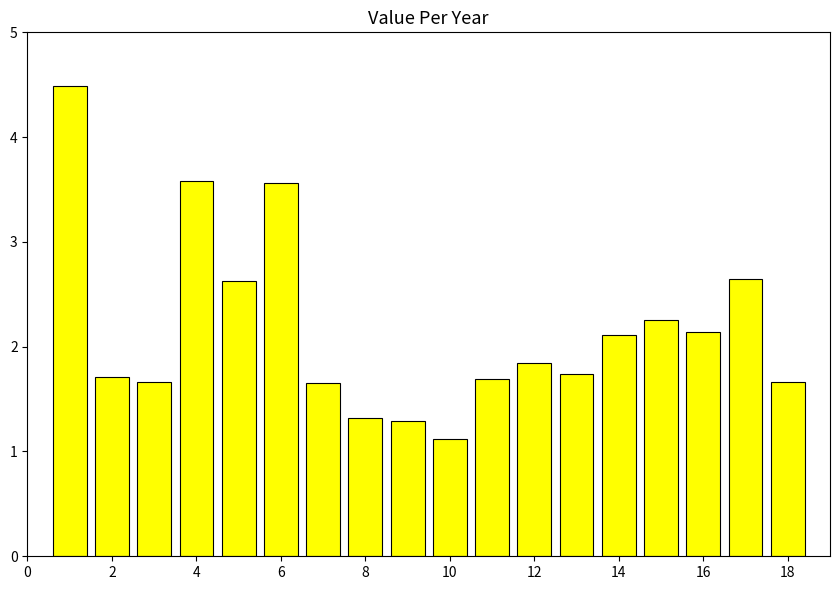

Does the chart contain any negative values?

No